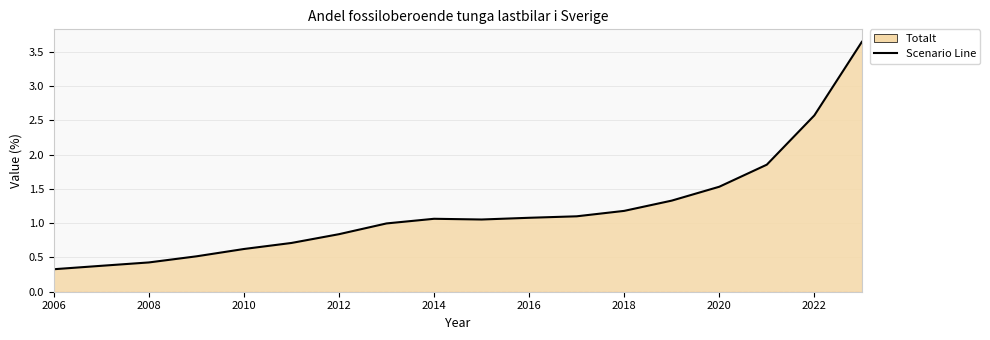

How many lines are shown in the chart?

1